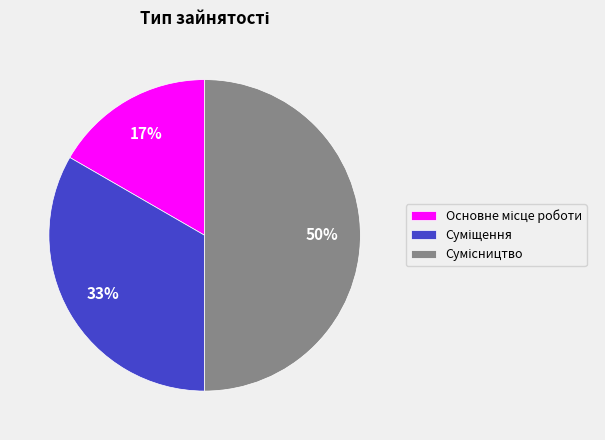

To the nearest percent, what is the difference between the largest and smallest slice percentages?

33%